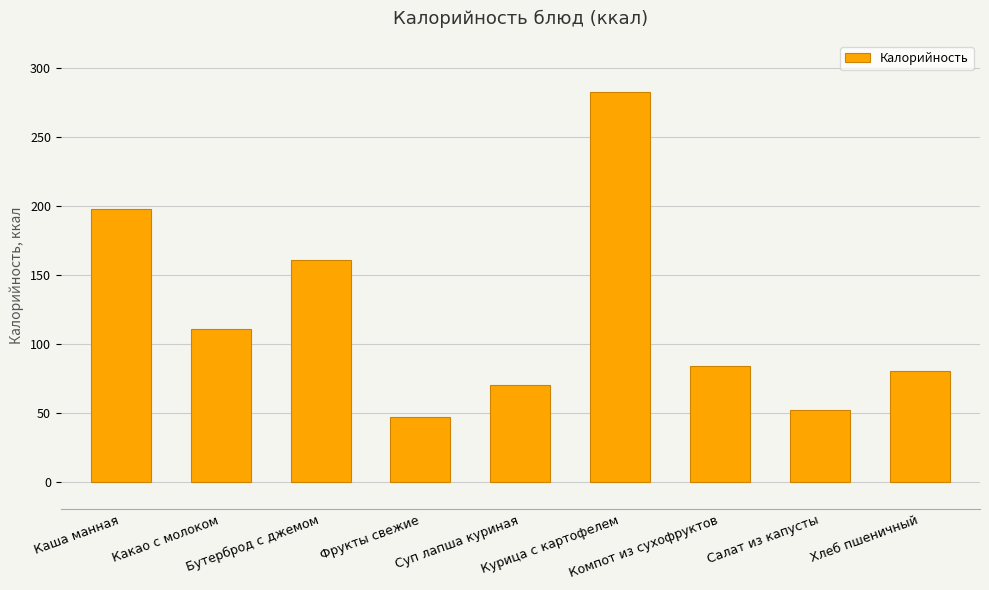

What is the label of the 6th bar from the right?

Фрукты свежие